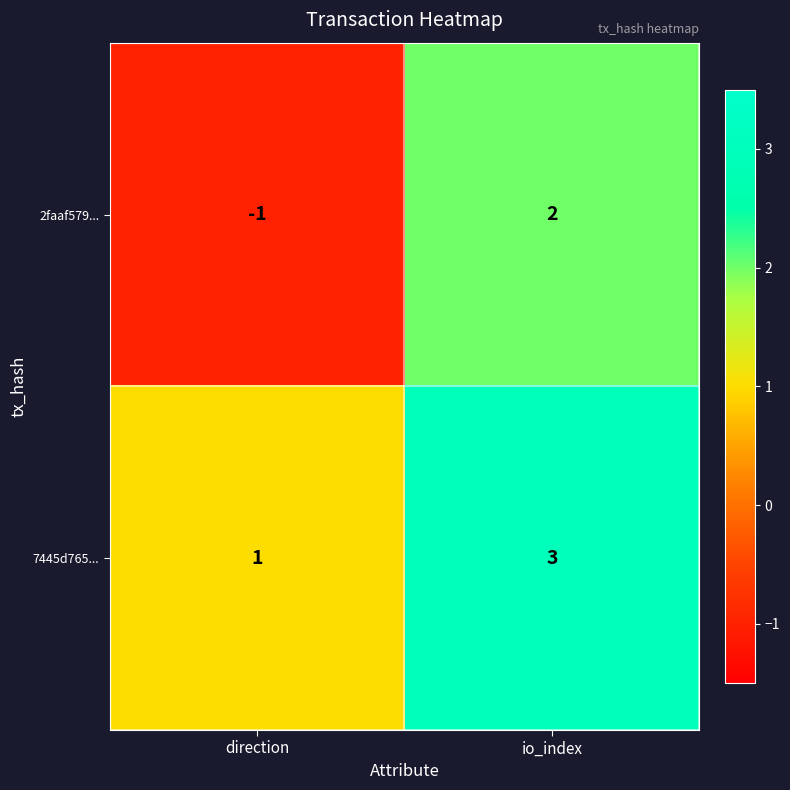

True or false: 7445d765... has a value of 1 at direction.

True